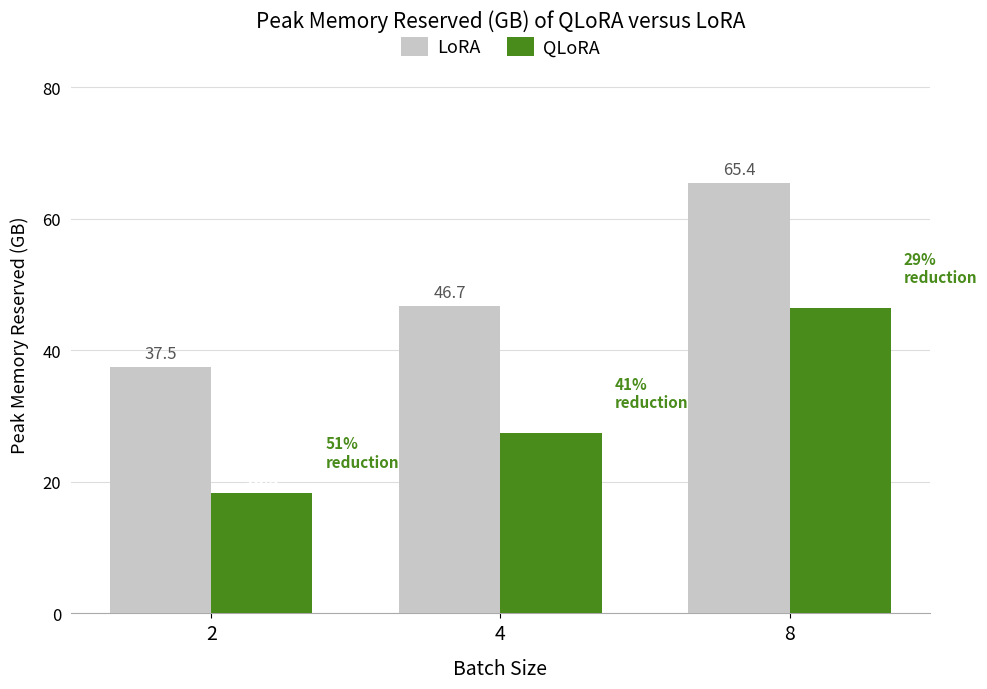

Which series has the largest range (max minus min)?

QLoRA